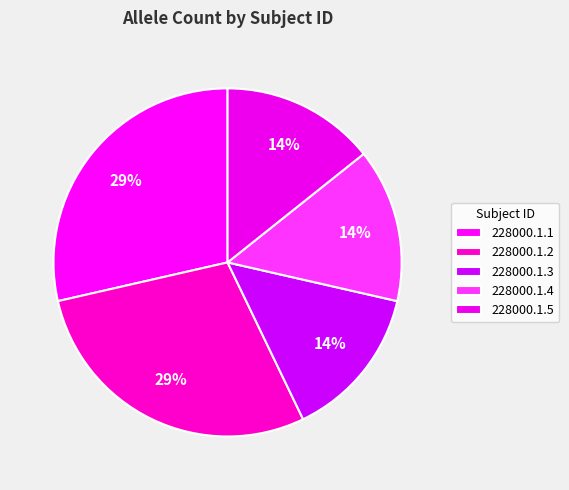

Is there a majority slice in this chart?

No